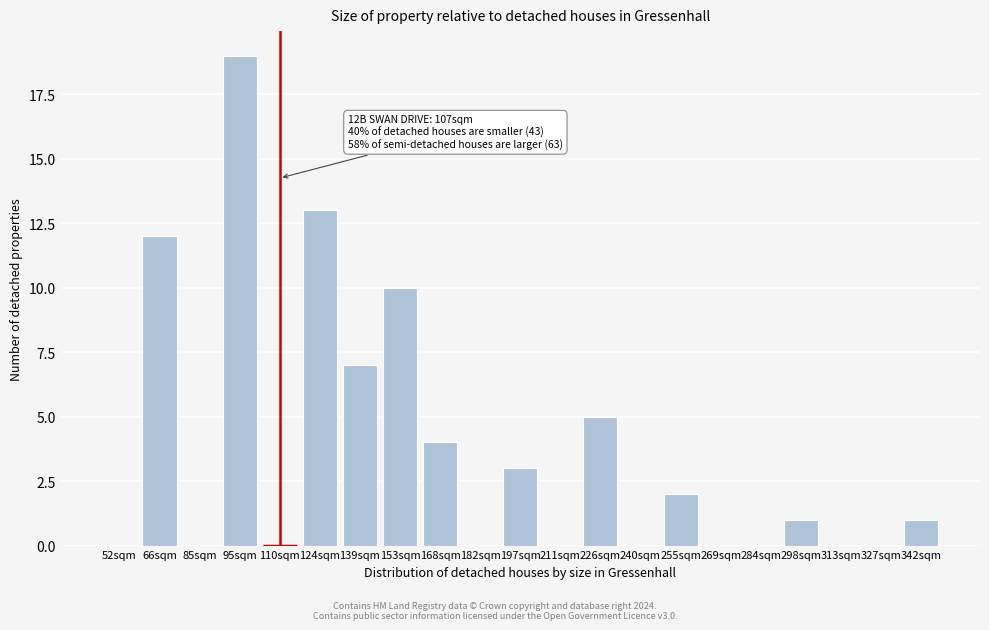

Reading left to right, extract all data points from this chart.

52sqm=0	66sqm=12	85sqm=0	95sqm=19	110sqm=0	124sqm=13	139sqm=7	153sqm=10	168sqm=4	182sqm=0	197sqm=3	211sqm=0	226sqm=5	240sqm=0	255sqm=2	269sqm=0	284sqm=0	298sqm=1	313sqm=0	327sqm=0	342sqm=1